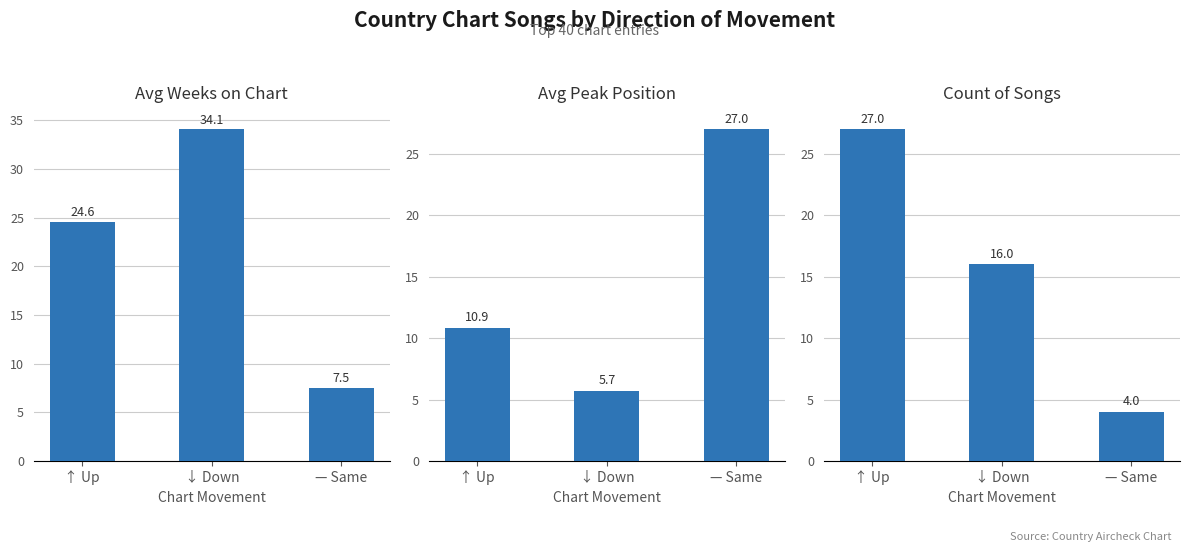

How many groups of bars are there?

3